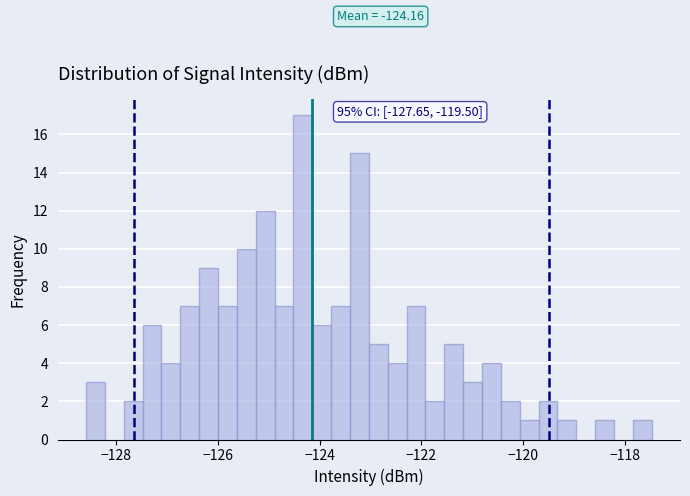

Read against the x-axis, roughly where is the centre of the tallest bar?

-124.4